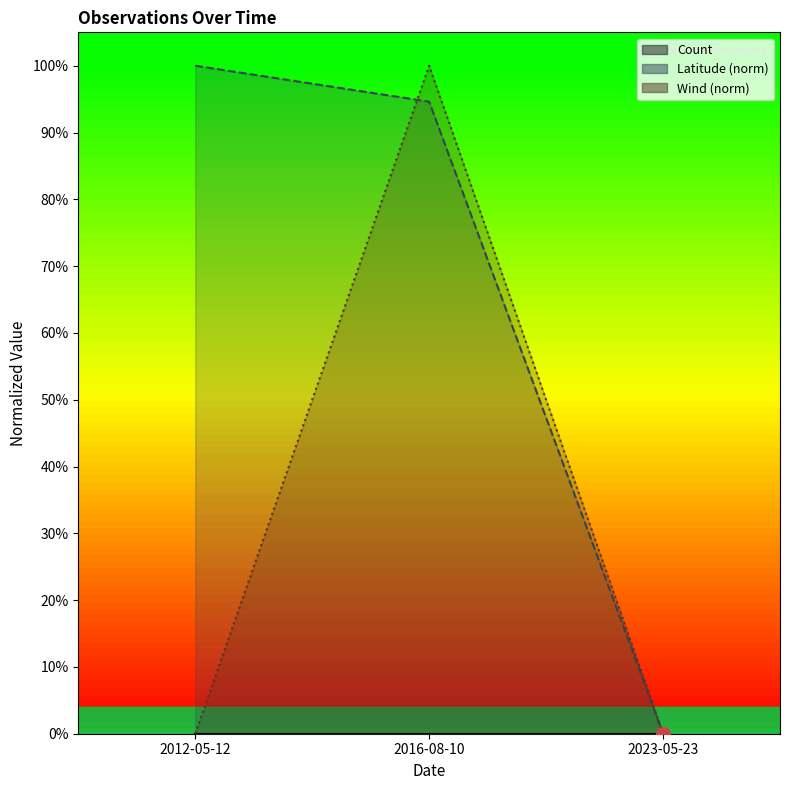

What is the difference between the Latitude values at 2012-05-12 and 2023-05-23?

100.0